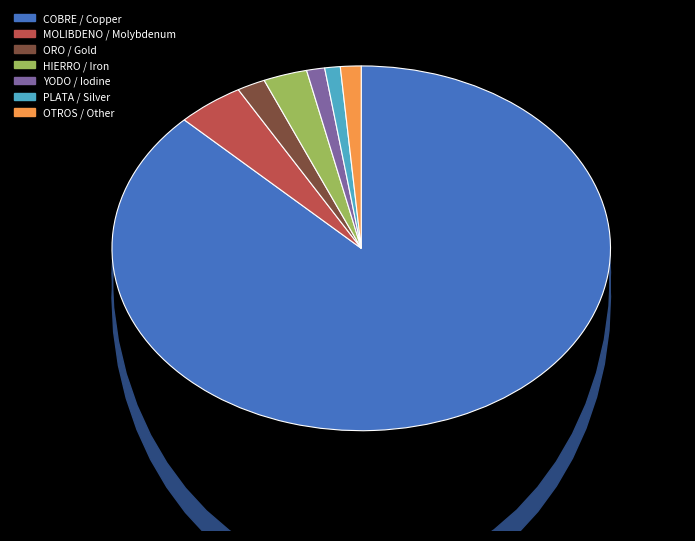

The YODO / Iodine slice represents 1% of the pie. True or false?

True